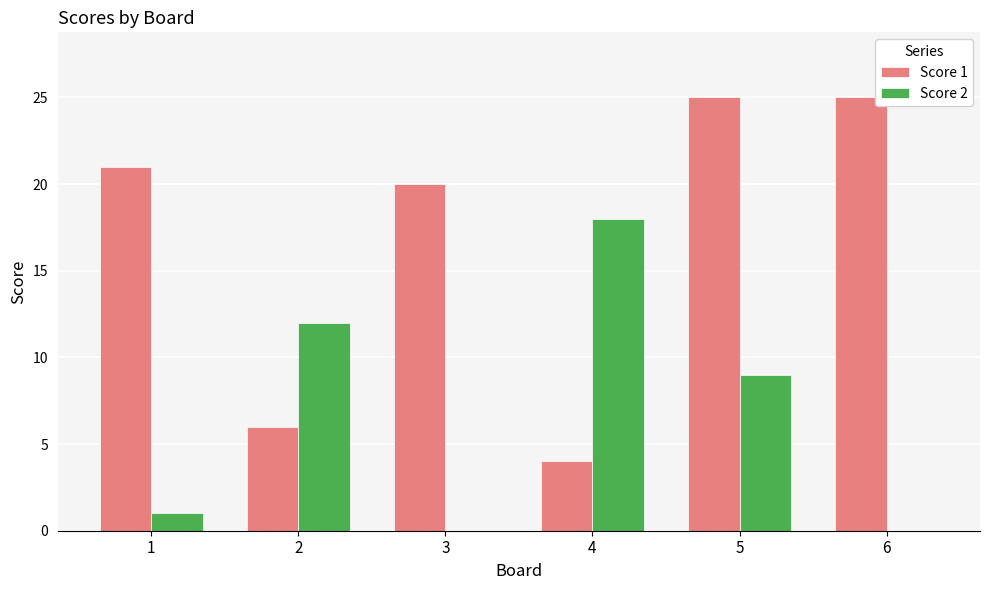

Between 3 and 6, which series saw the biggest shift?

Score 1